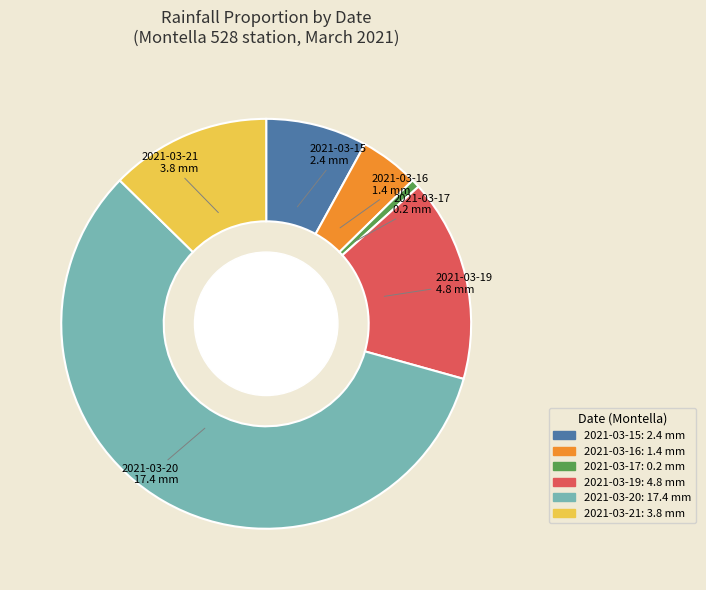

Is it true that 2021-03-17: 0.2 mm is 10% of the pie?

False